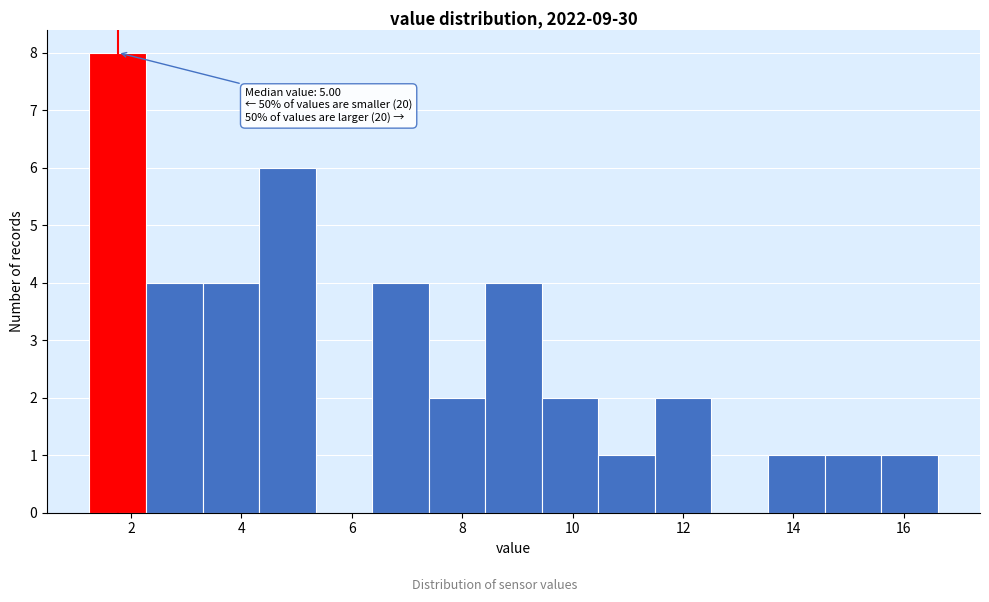

Over which range of the x-axis is the bar tallest?

1.2 to 2.2